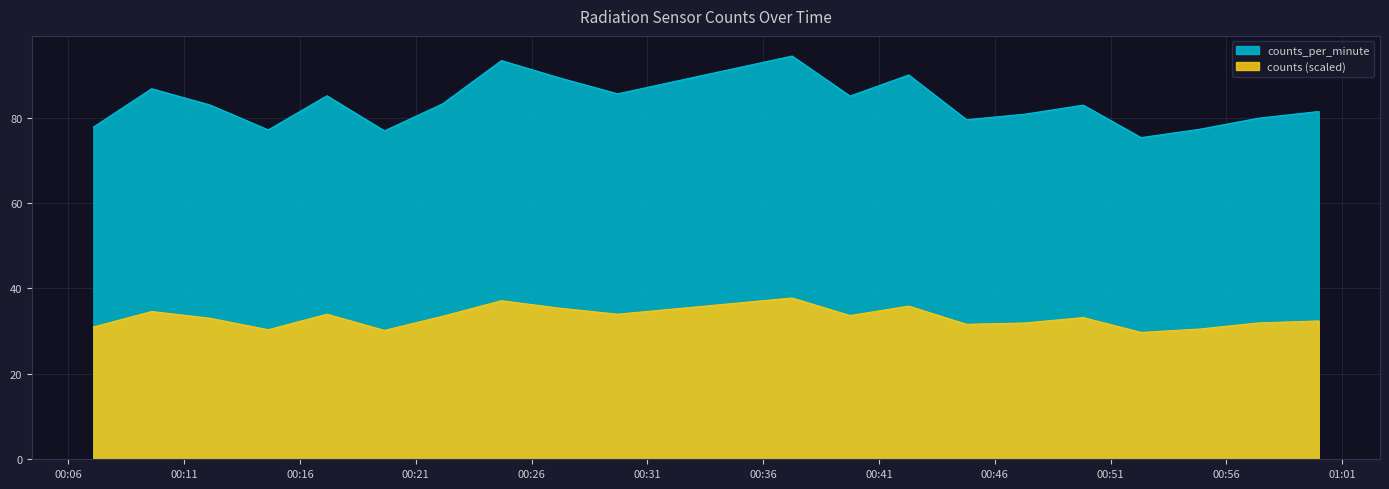

What is the spread (max minus min) of values at 2023-08-30T00:59:59?

49.0